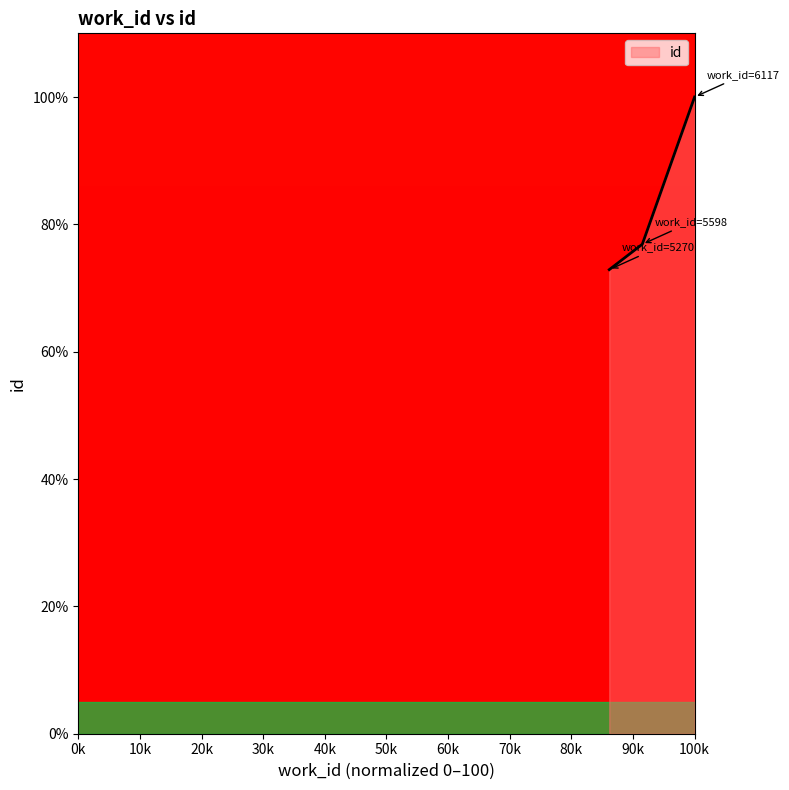

What is the smallest value displayed?

72.9